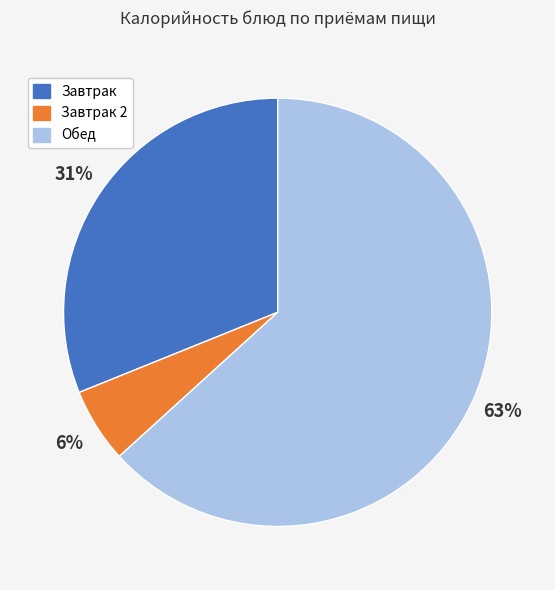

To the nearest percent, what is the average slice percentage?

33%